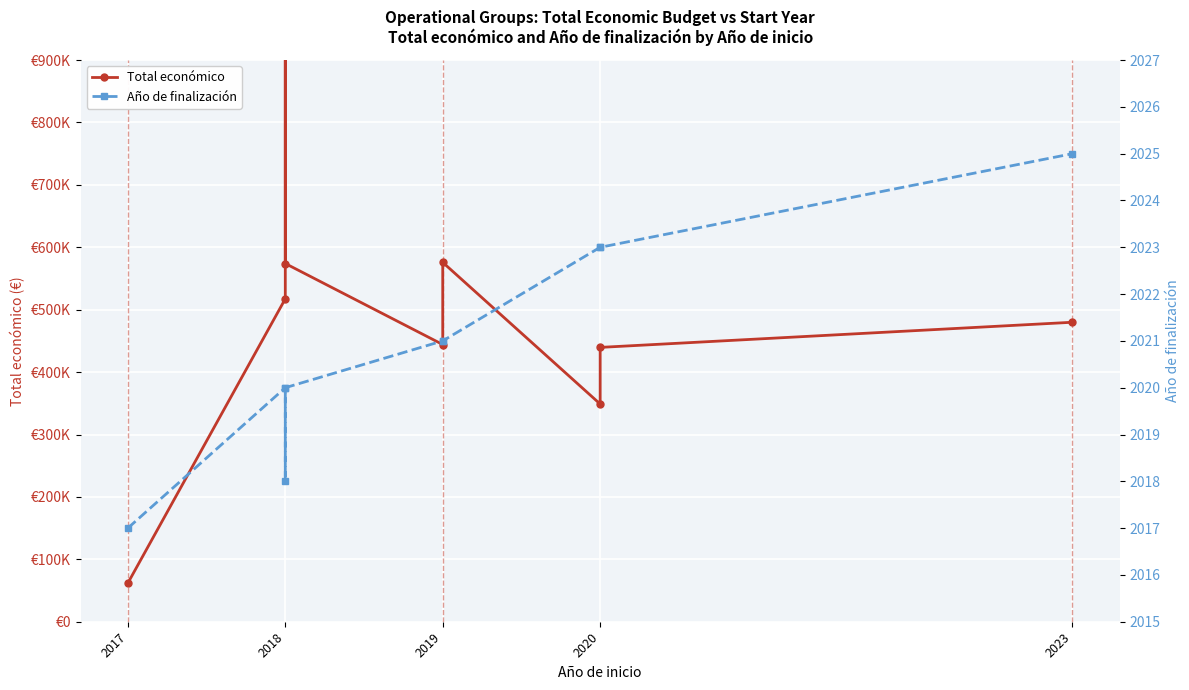

How many distinct data groups are displayed?

2